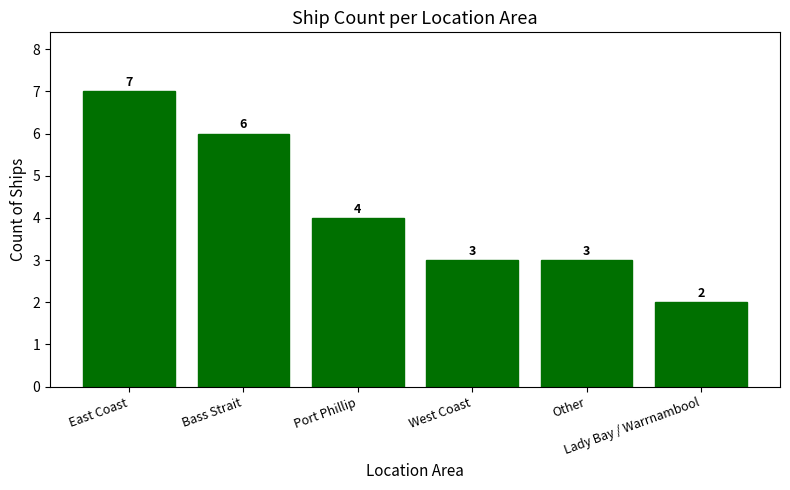

Where does the data first go above 4?

East Coast